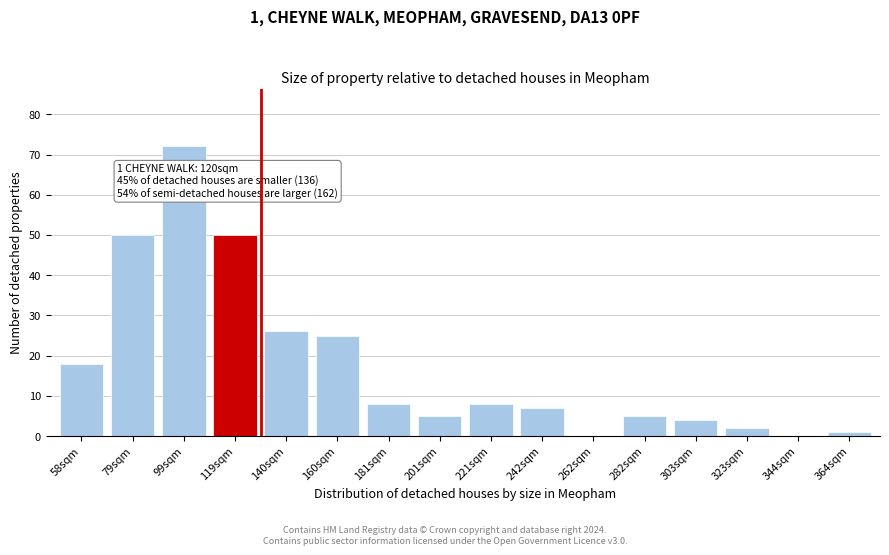

Reading left to right, transcribe all the data shown in this chart.

58sqm=18	79sqm=50	99sqm=72	119sqm=50	140sqm=26	160sqm=25	181sqm=8	201sqm=5	221sqm=8	242sqm=7	262sqm=0	282sqm=5	303sqm=4	323sqm=2	344sqm=0	364sqm=1